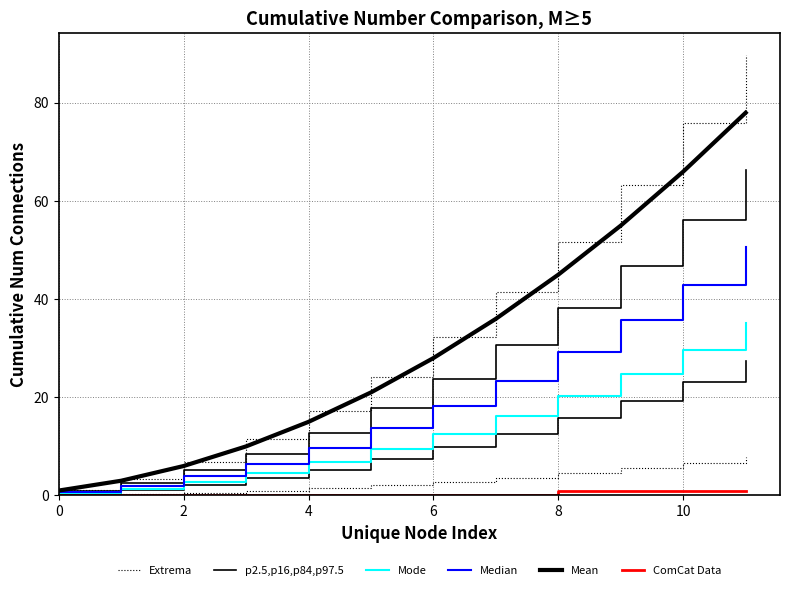

Rank the series by their maximum value, from highest to lowest.

Extrema, Mean, p2.5,p16,p84,p97.5, Median, Mode, ComCat Data